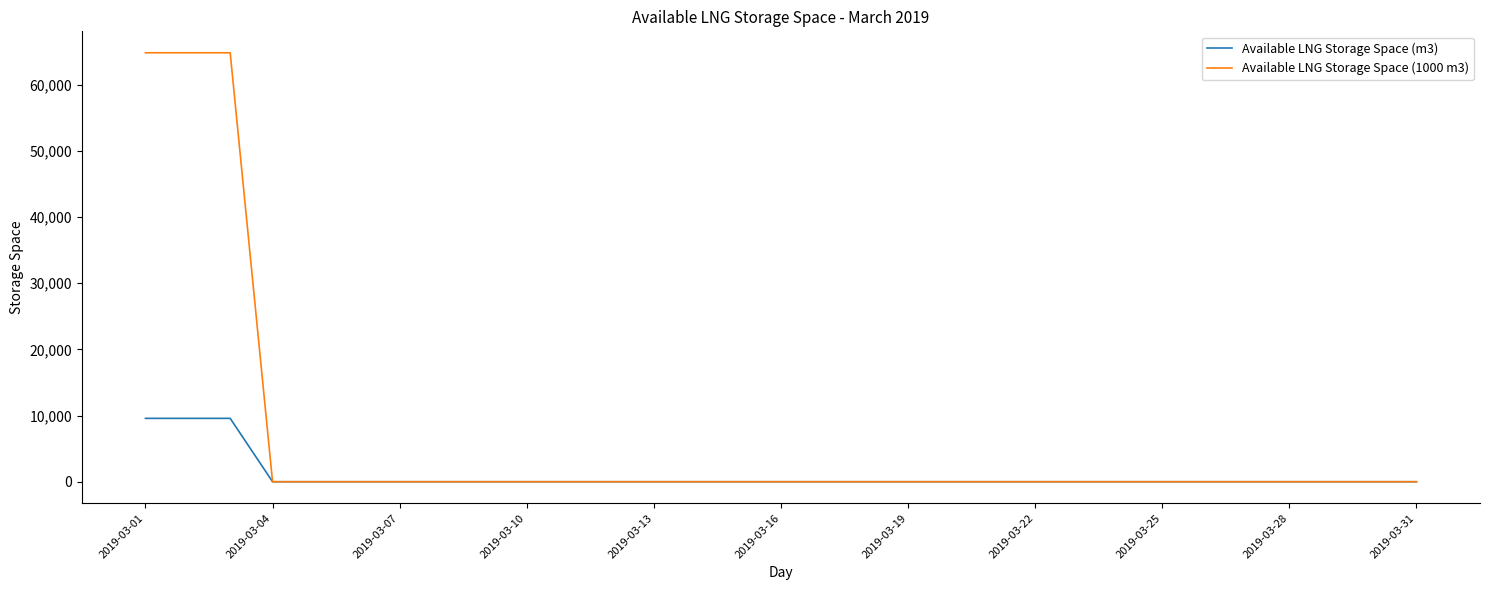

Which series has the largest total across all categories?

Available LNG Storage Space (1000 m3)